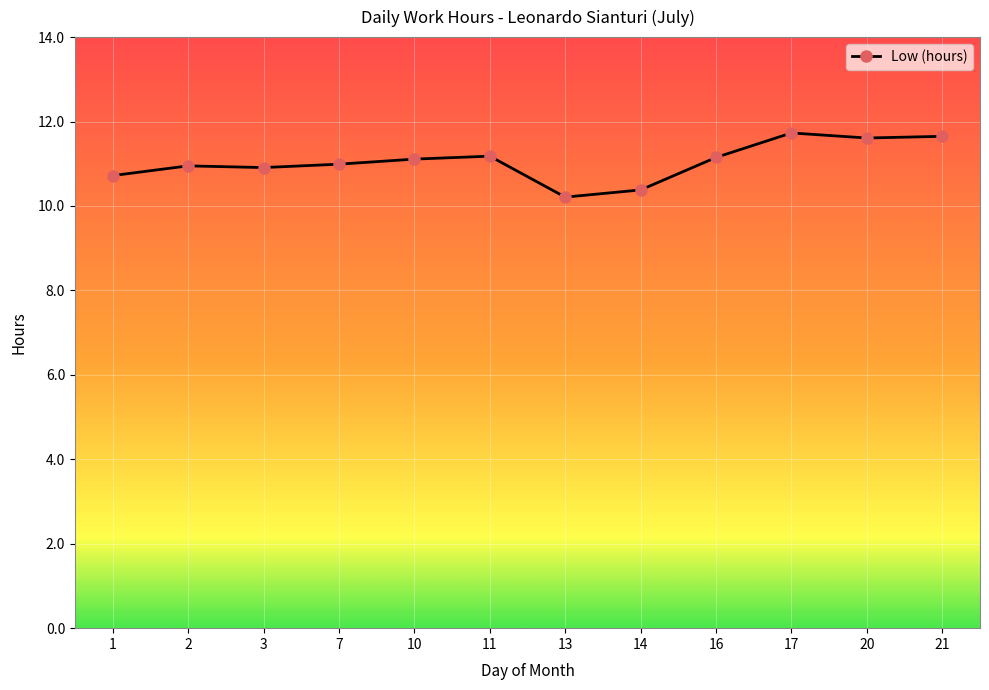

What is the approximate value at 1?

10.7